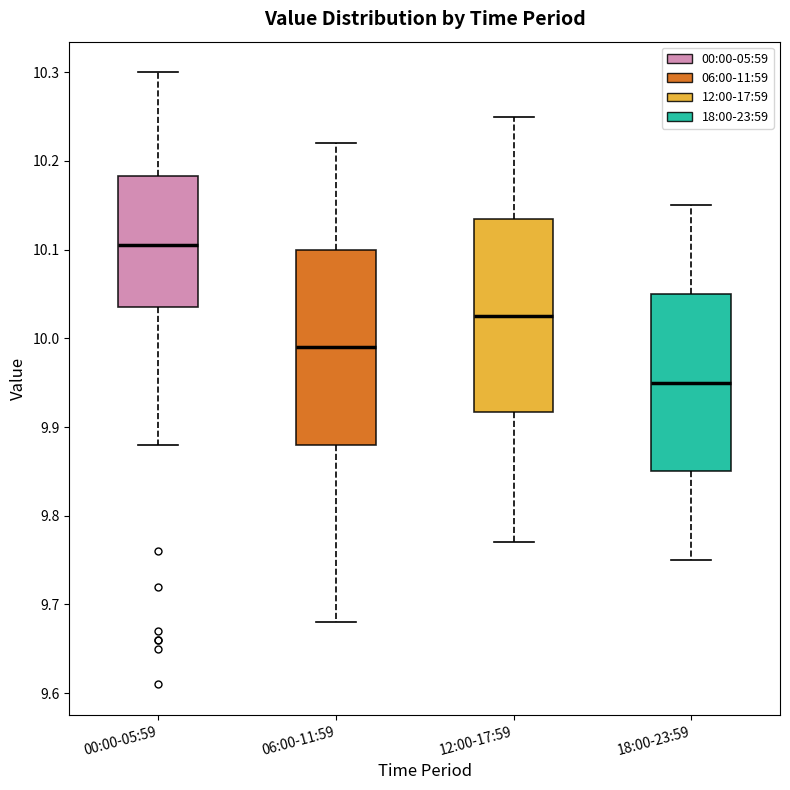

Reading left to right, transcribe this box plot: for each box, give where its median line is, the range the box spans, and where its two whiskers end, as read against the y-axis. The values are not printed on the chart, so give them approximately, as read against the axis.

00:00-05:59: median 10.11, box 10.04 to 10.18, whiskers 9.88 to 10.30
06:00-11:59: median 9.99, box 9.88 to 10.10, whiskers 9.68 to 10.22
12:00-17:59: median 10.03, box 9.92 to 10.14, whiskers 9.77 to 10.25
18:00-23:59: median 9.95, box 9.85 to 10.05, whiskers 9.75 to 10.15